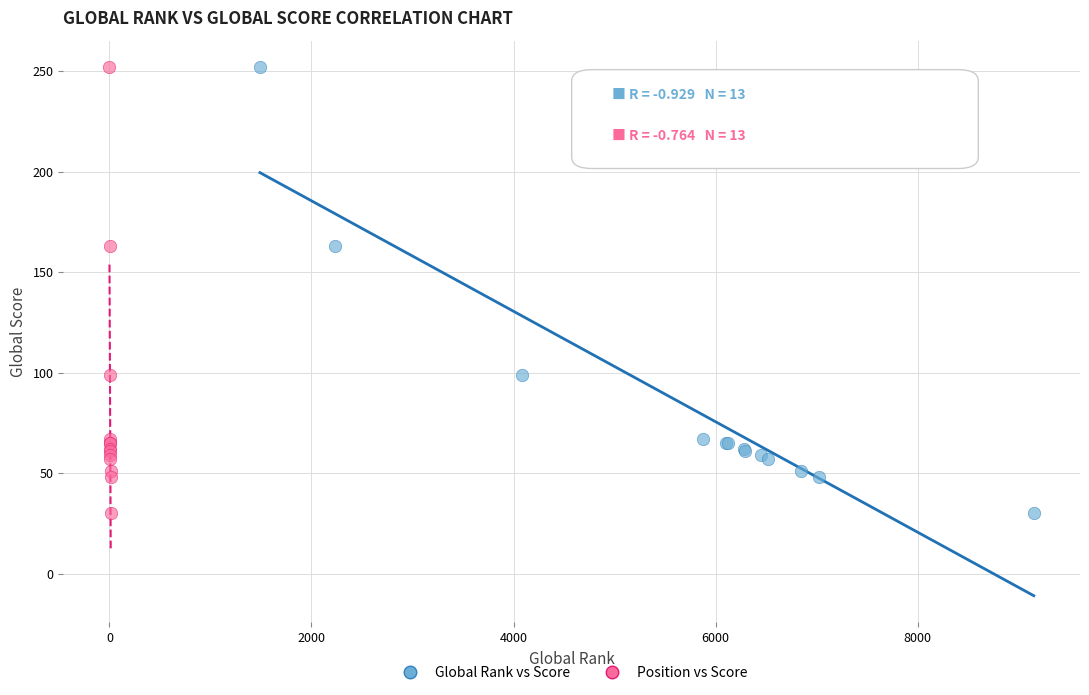

What are all the series names shown in the legend?

Global Rank vs Score, Position vs Score